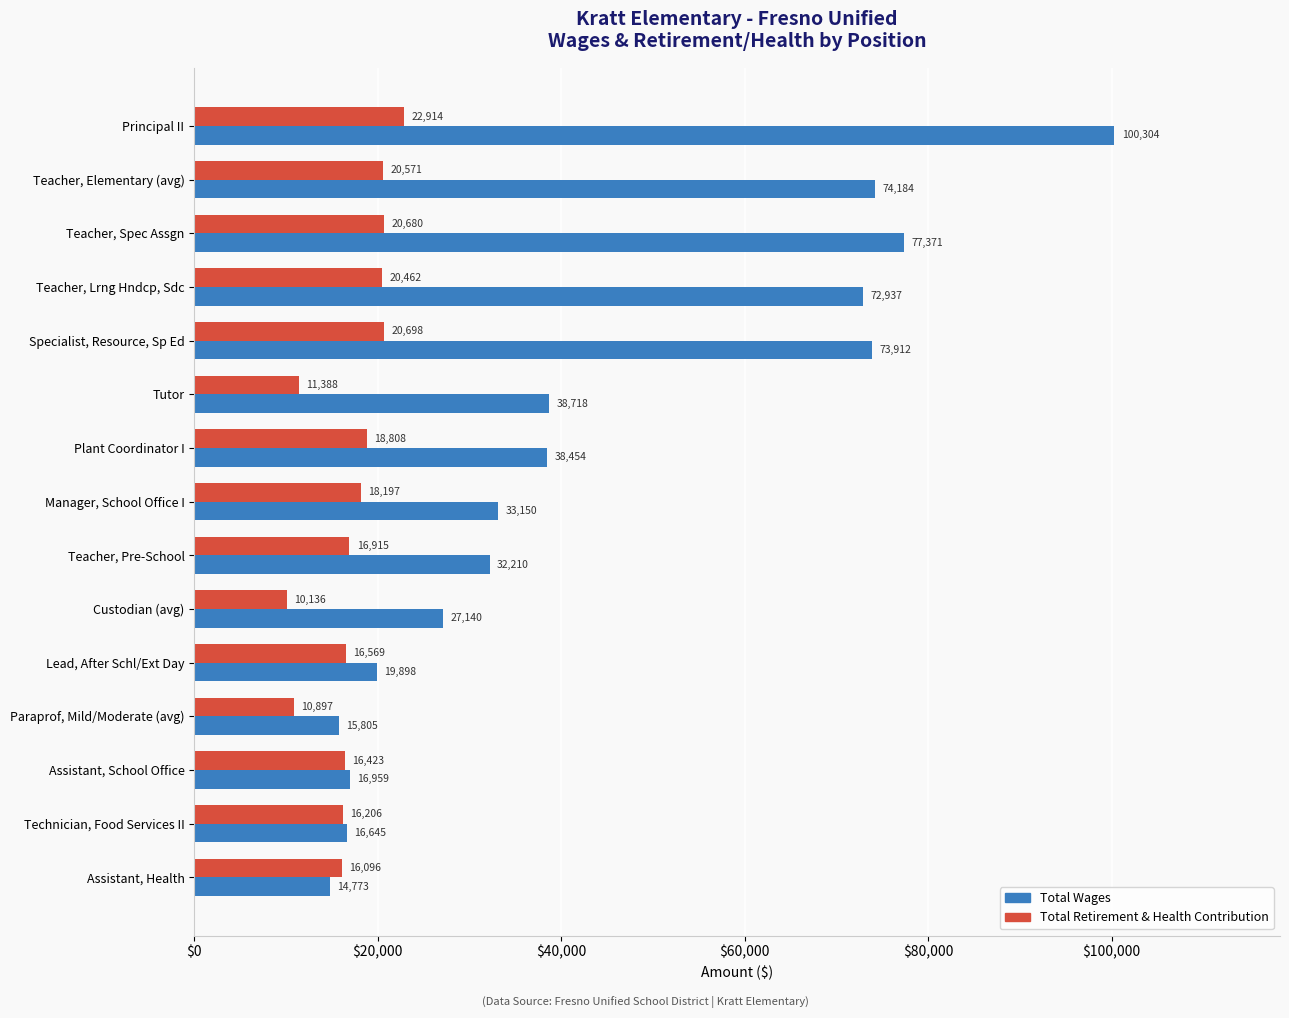

What is the minimum value for Total Wages?

14773